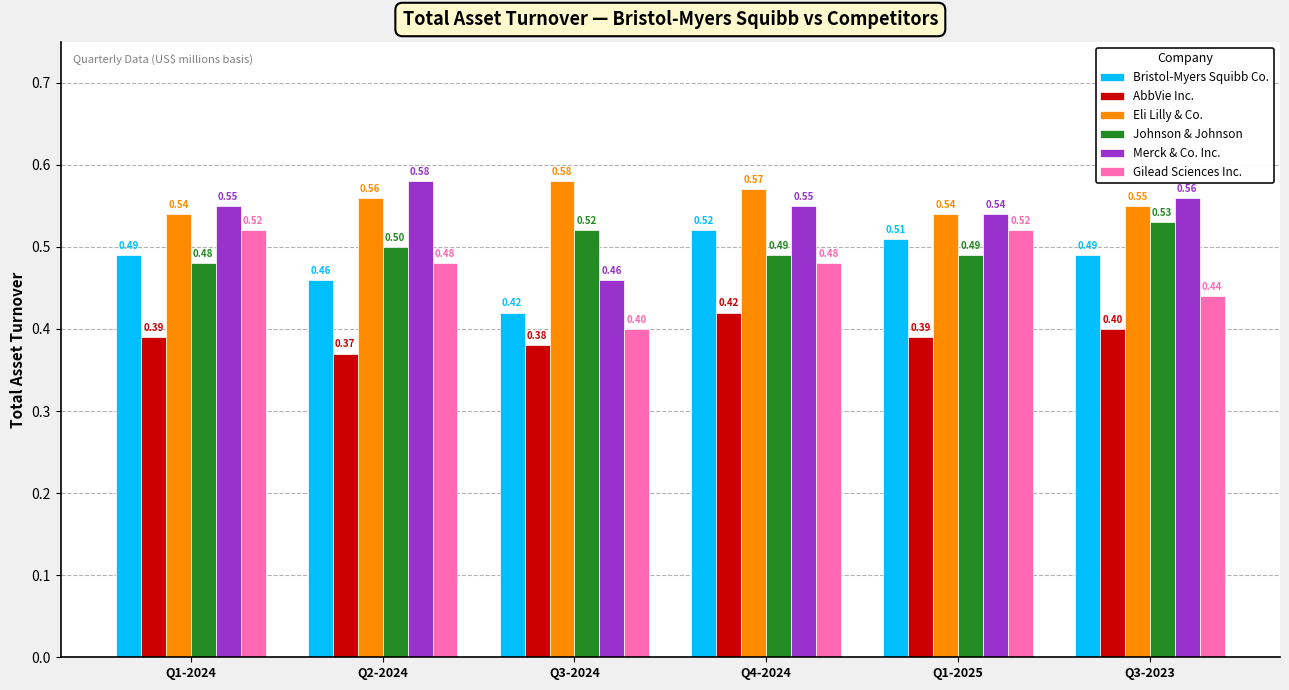

Which series changed the most between Q1-2024 and Q3-2023?

Gilead Sciences Inc.